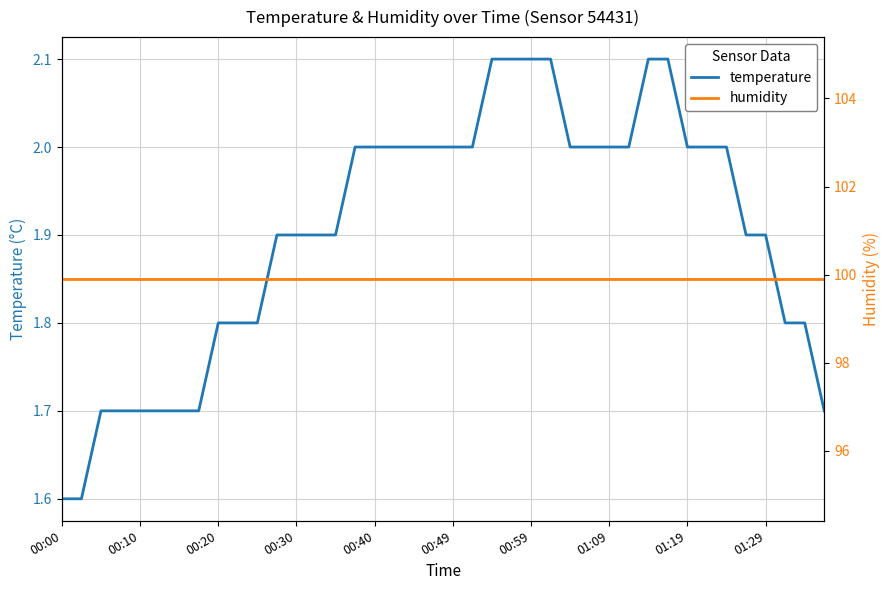

Which label corresponds to the smallest value in the chart?

00:00